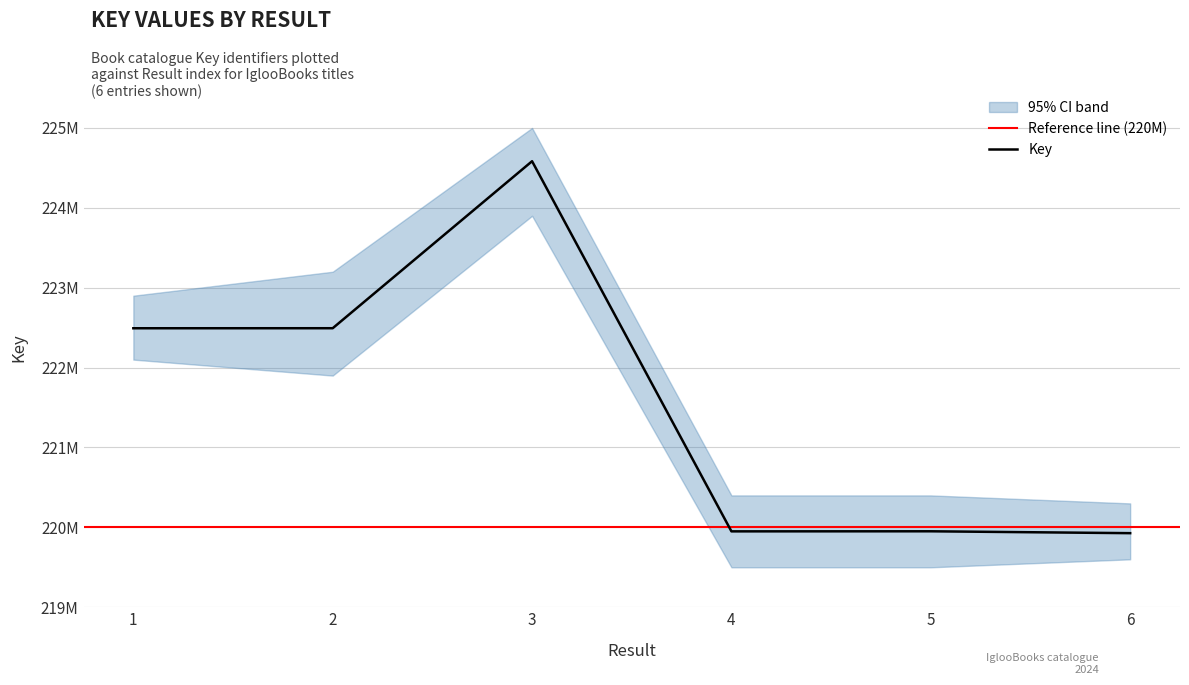

At which category does the chart reach its peak across all series?

3